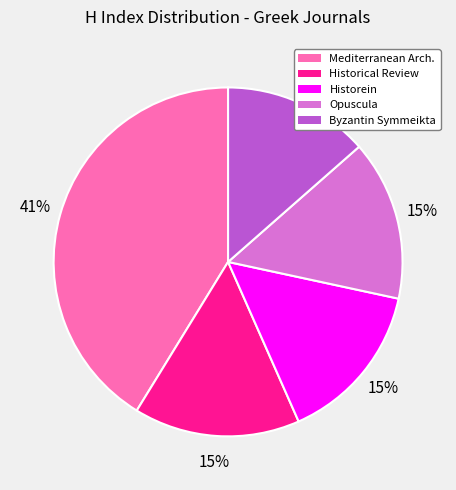

Does any single category account for the majority?

No